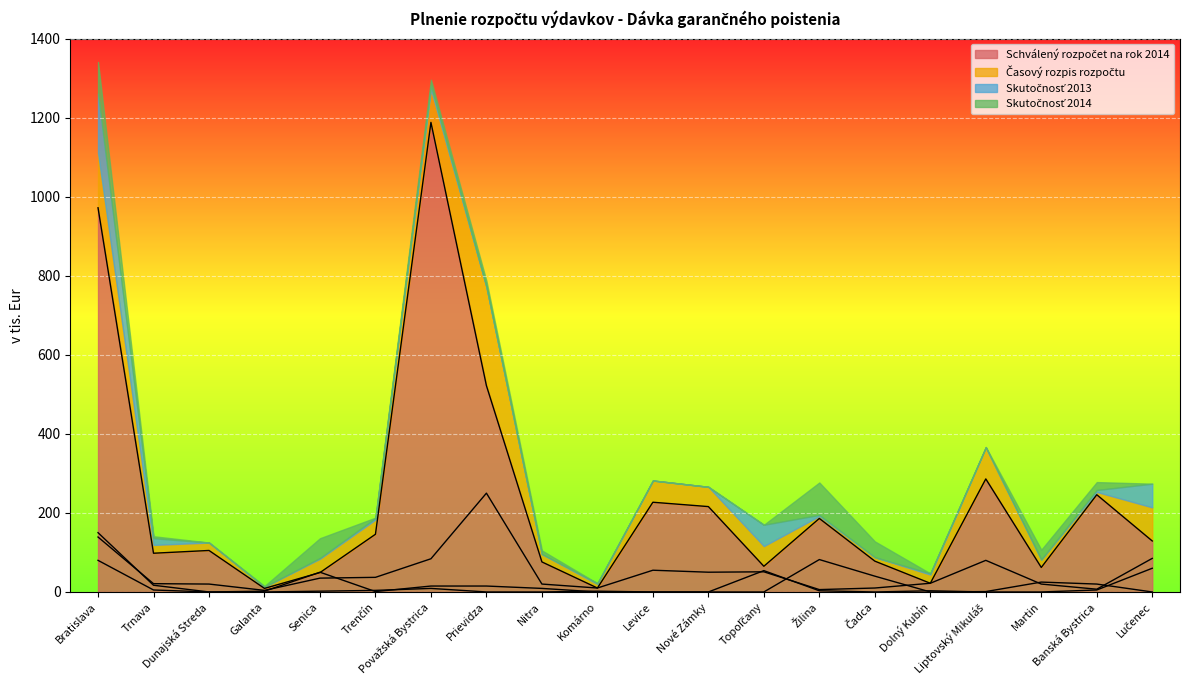

At how many categories does at least one series exceed 1111?

1